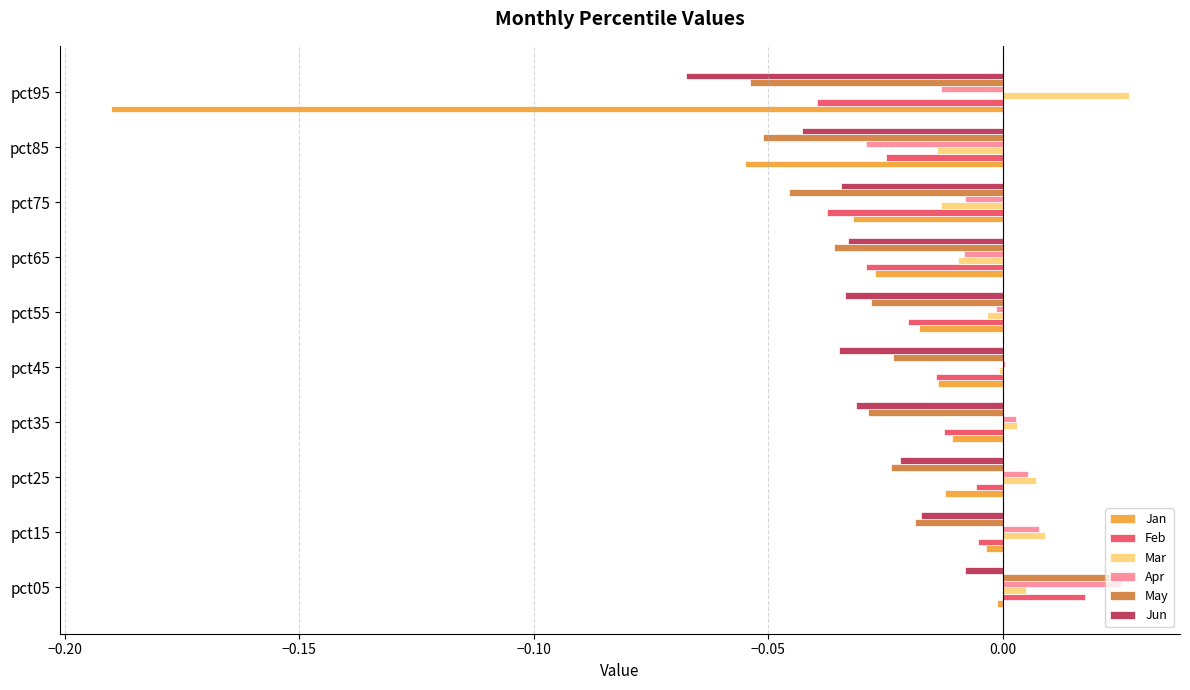

At which label is Jan closest to 0?

pct05